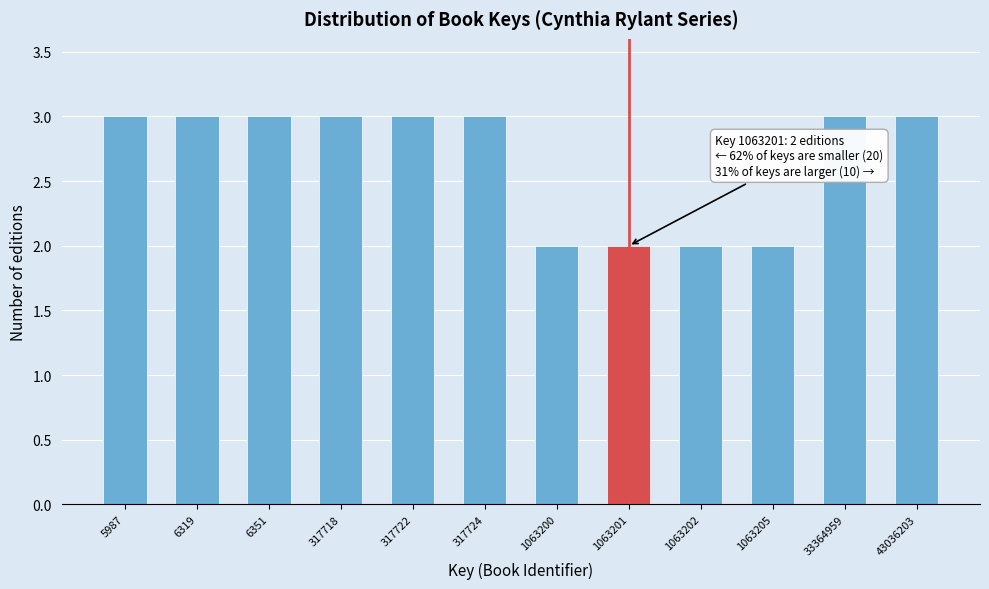

Reading right to left, extract all data points from this chart.

43036203=3	33364959=3	1063205=2	1063202=2	1063201=2	1063200=2	317724=3	317722=3	317718=3	6351=3	6319=3	5987=3